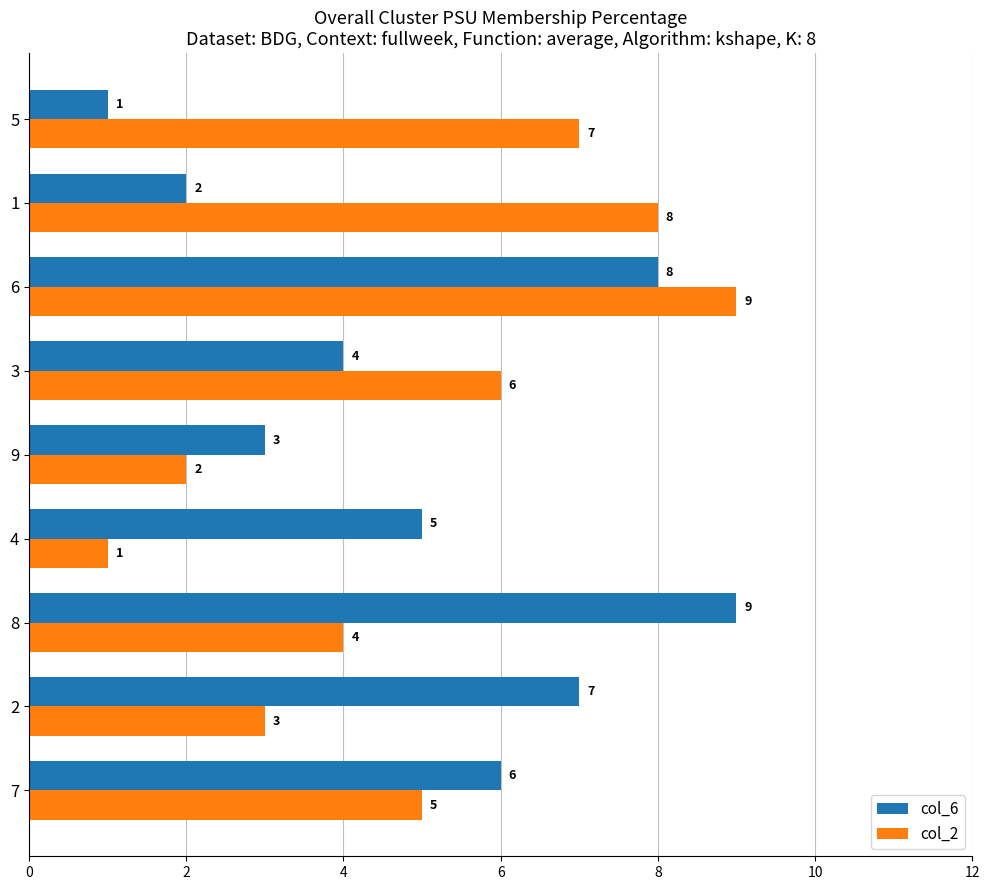

True or false: col_6 has a value of 10 at 7.

False